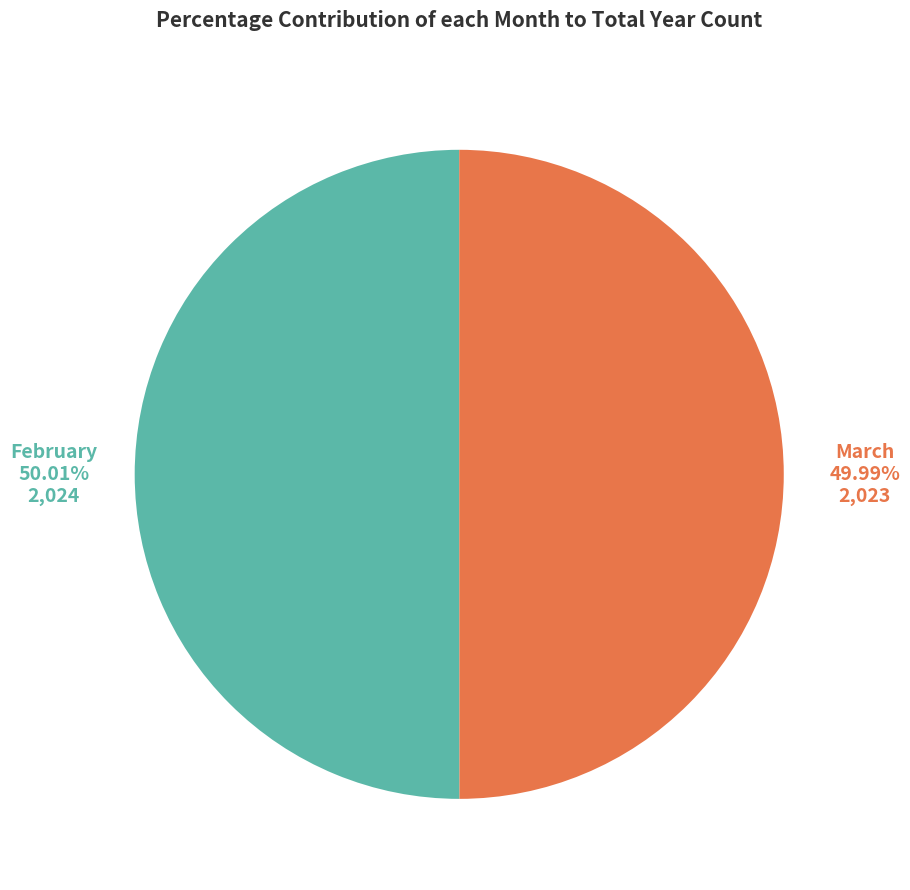

To the nearest percent, what portion does March represent?

50%